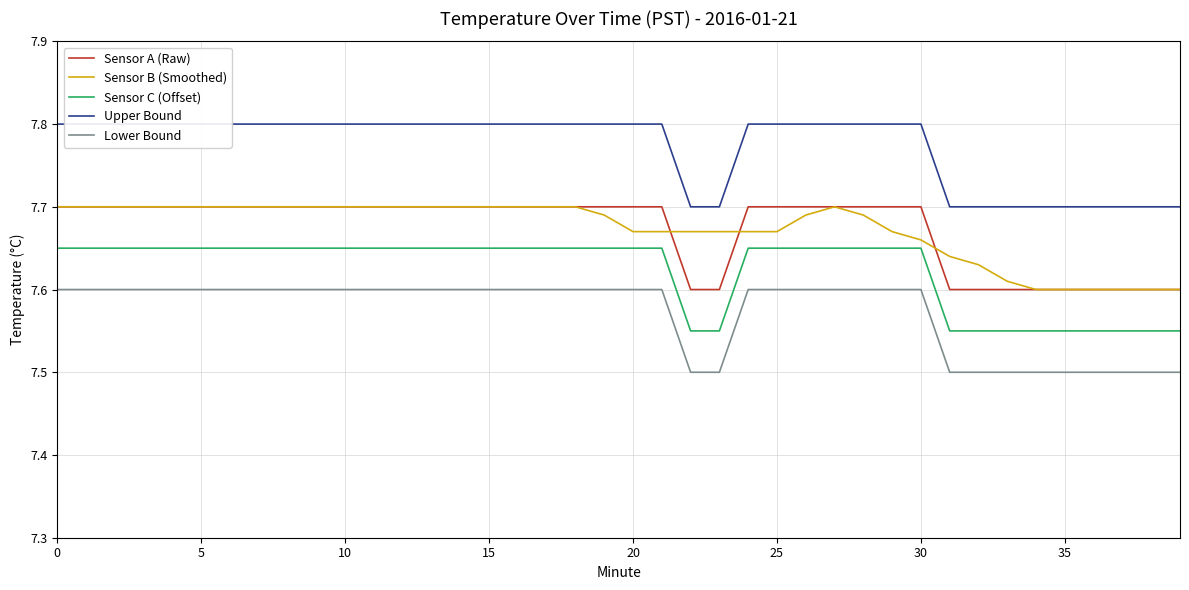

How many data points does each series have?

40